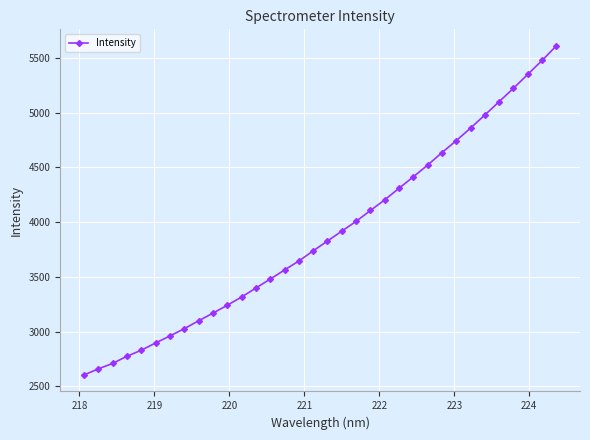

What is the value of the 20th point from the left?

4006.7